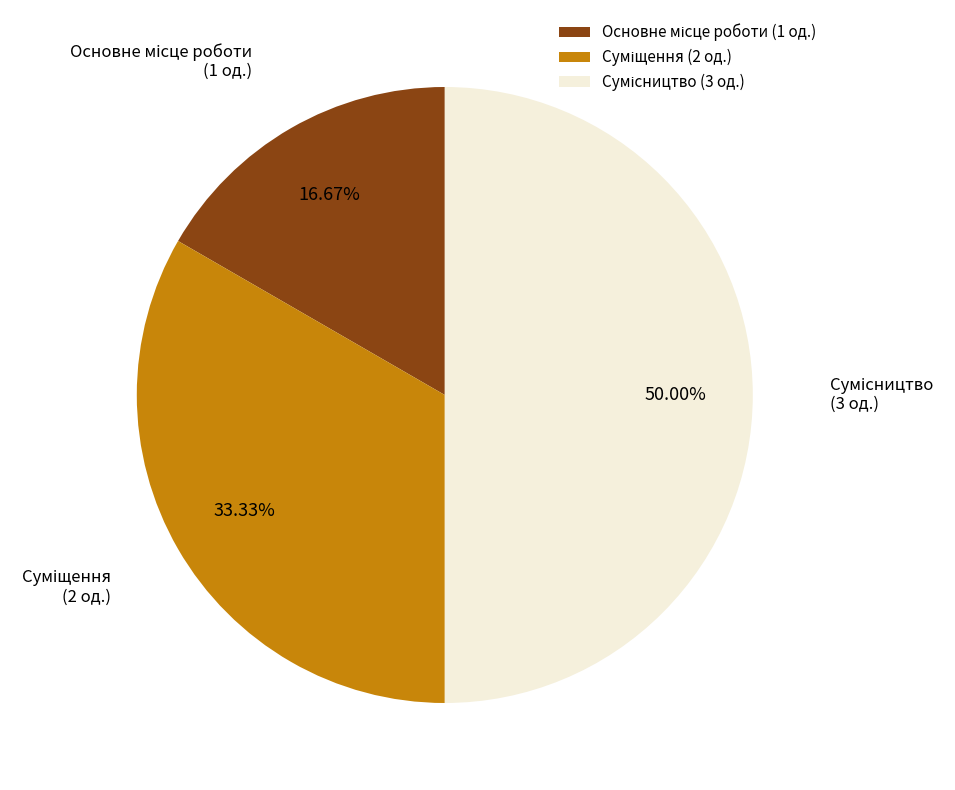

To the nearest percent, what is the combined percentage of Суміщення and Сумісництво?

83%